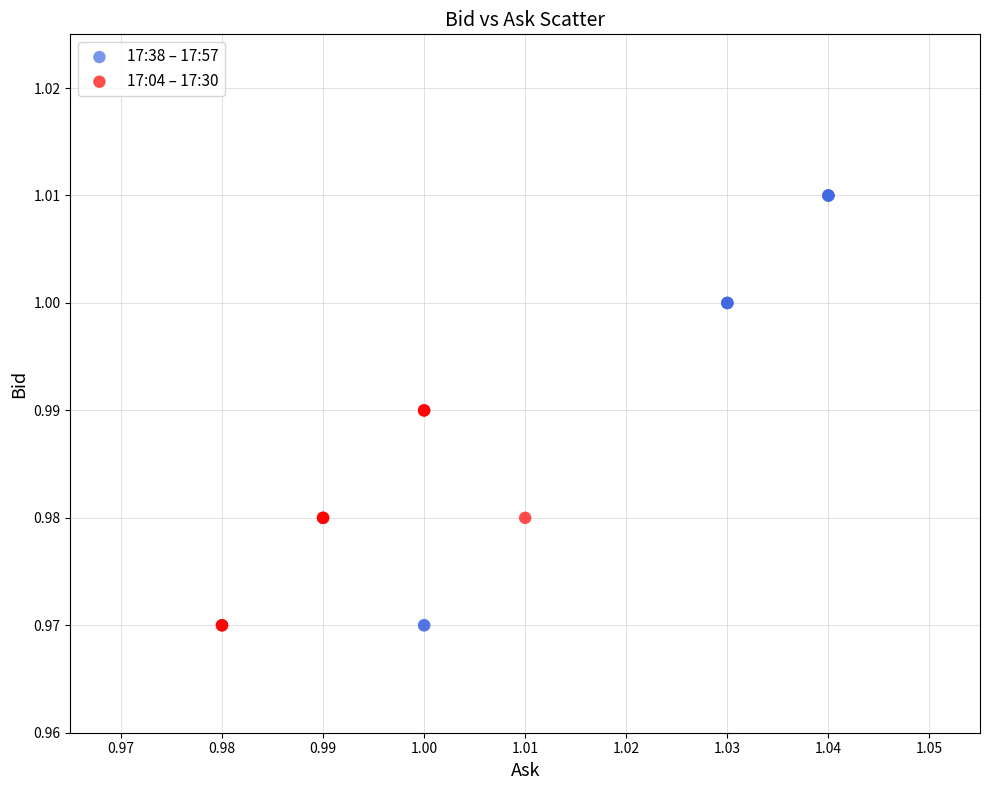

Which series contains the highest Y value?

17:38 – 17:57